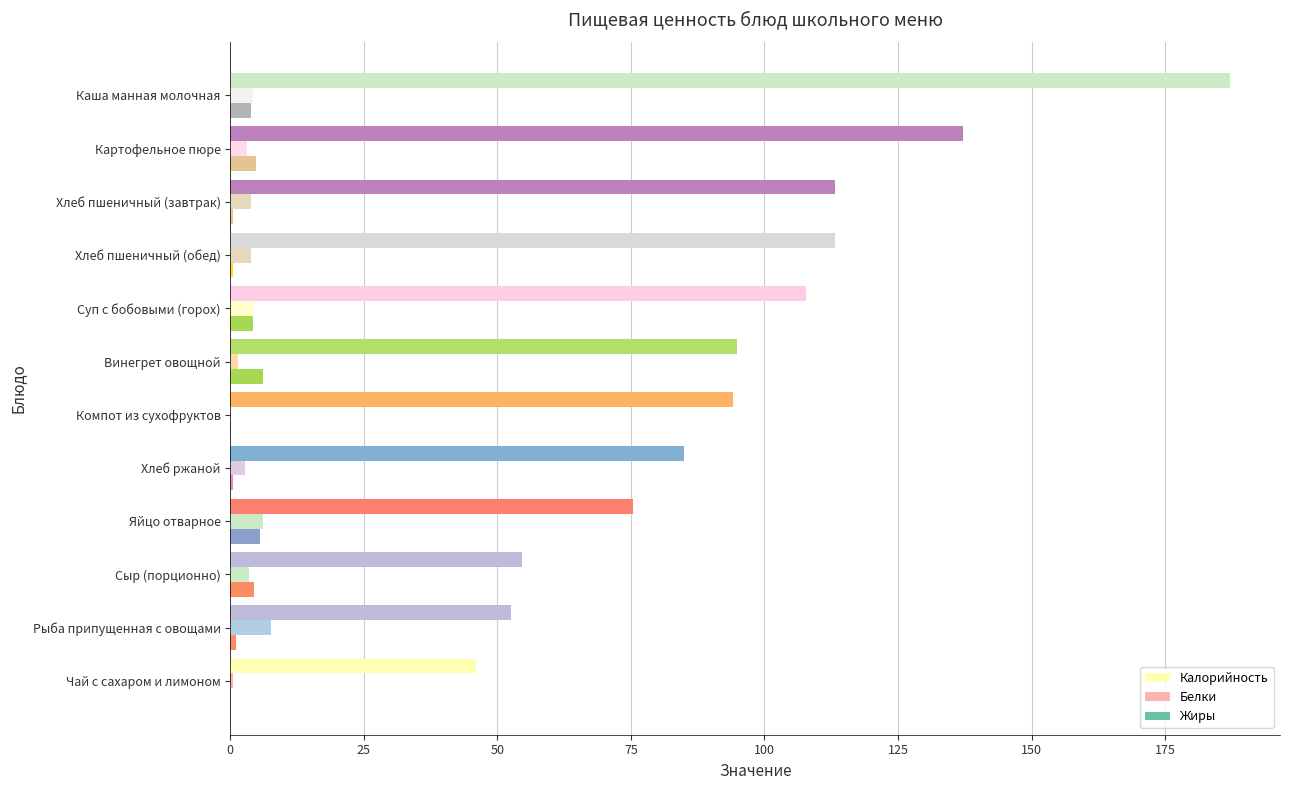

What is the sum of all Калорийность values?

1161.1